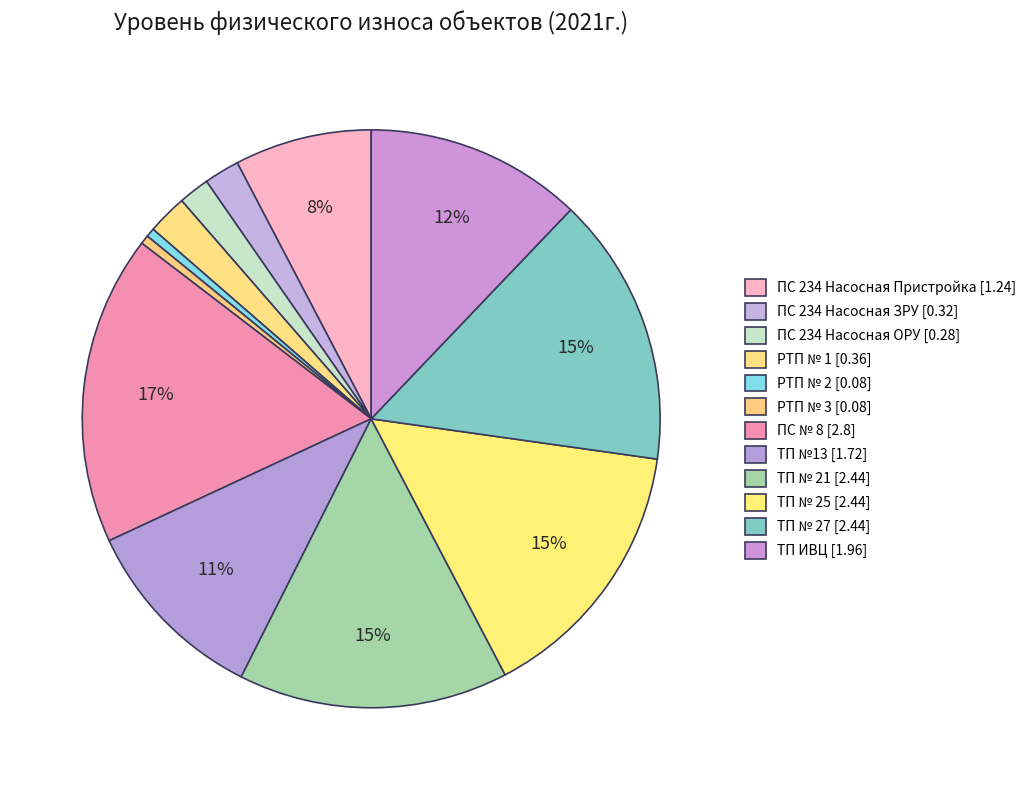

Which category has the biggest portion of the pie?

ПС № 8